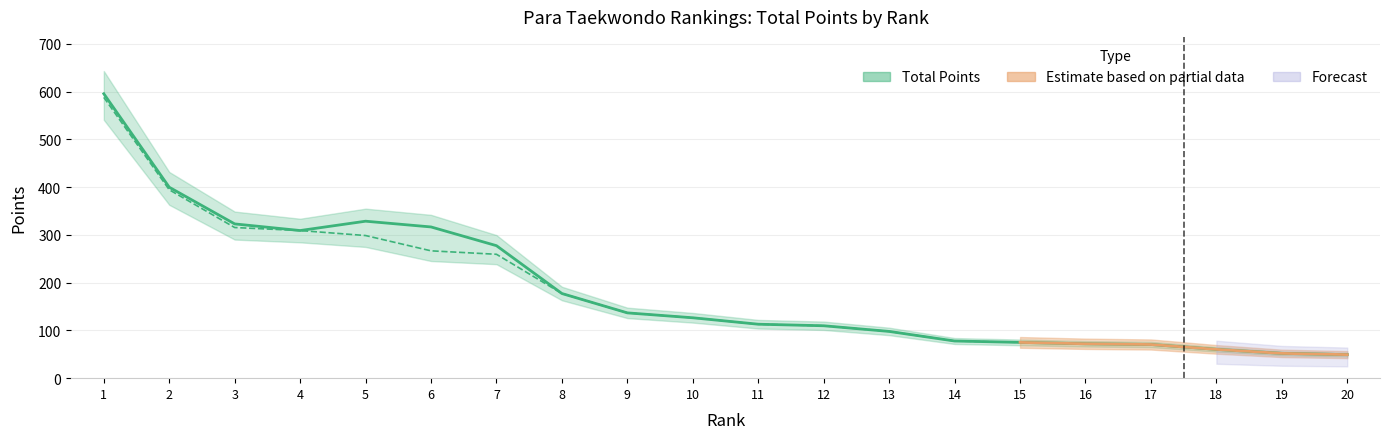

At how many categories does at least one series exceed 60?

18